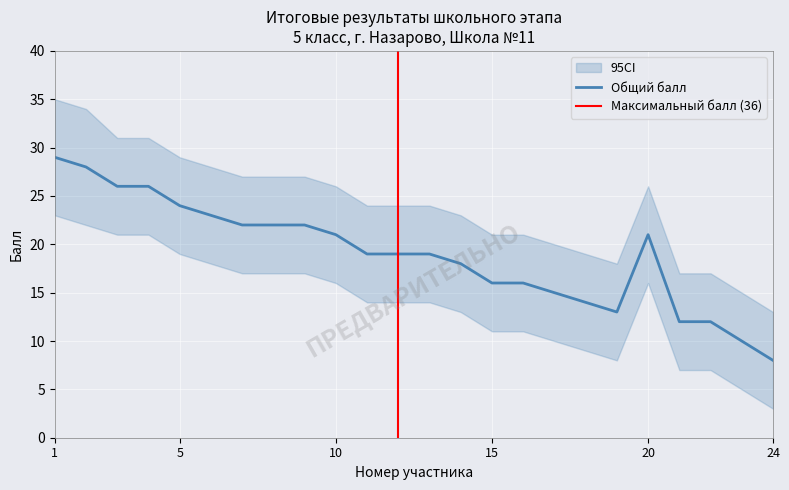

True or false: максимально возможный балл has more than 1 points higher than both neighbors.

False